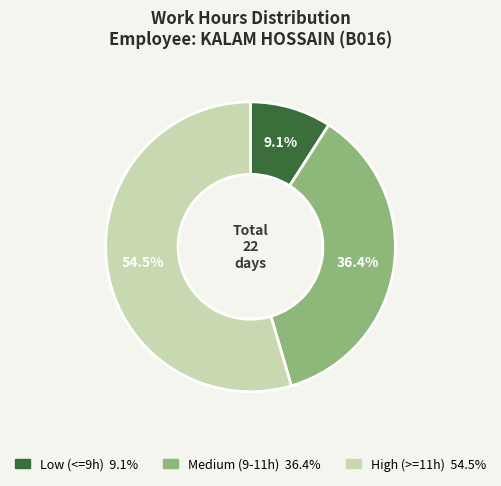

Is there a majority slice in this chart?

Yes